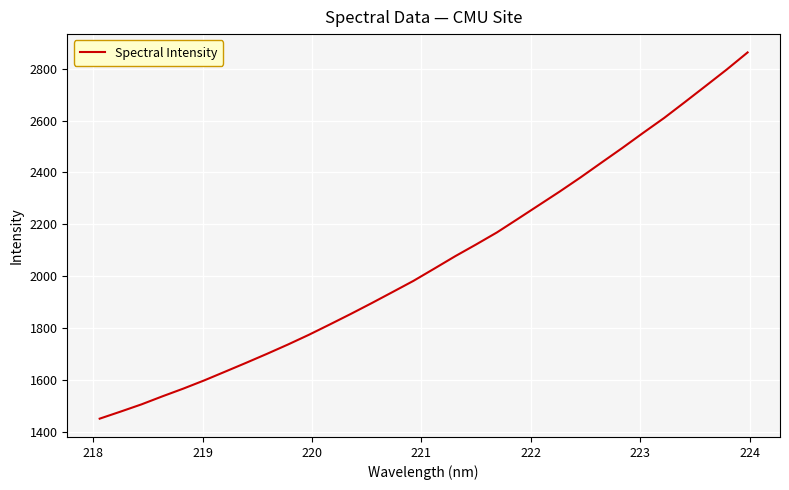

What is the maximum value shown in the chart?

2862.7